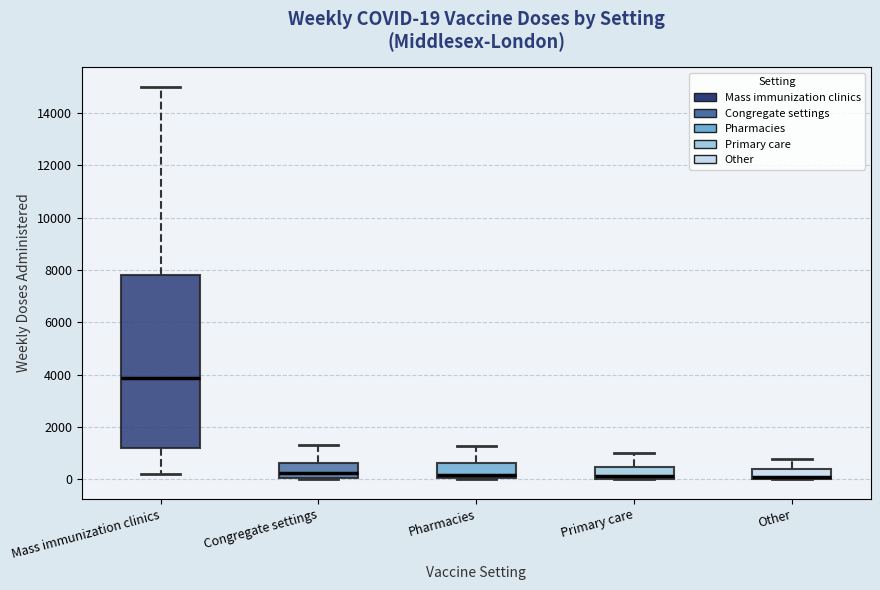

Which box is the tallest, from its lower edge to its upper edge?

Mass immunization clinics